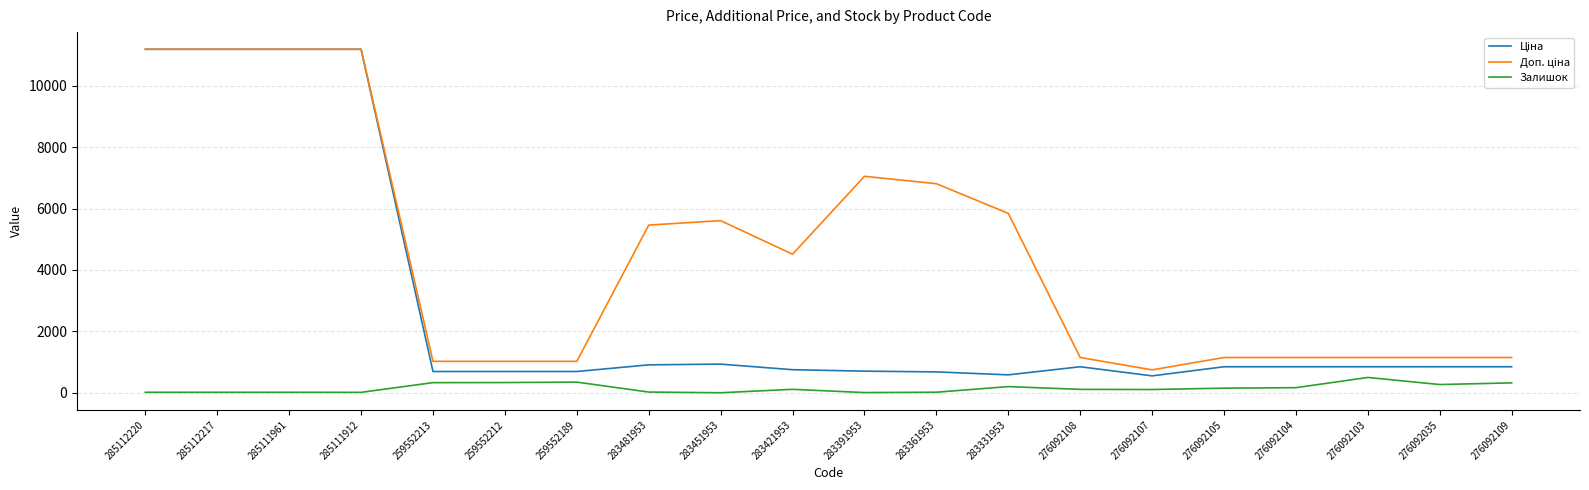

True or false: Залишок has a value of 19.0 at 283361953.

True